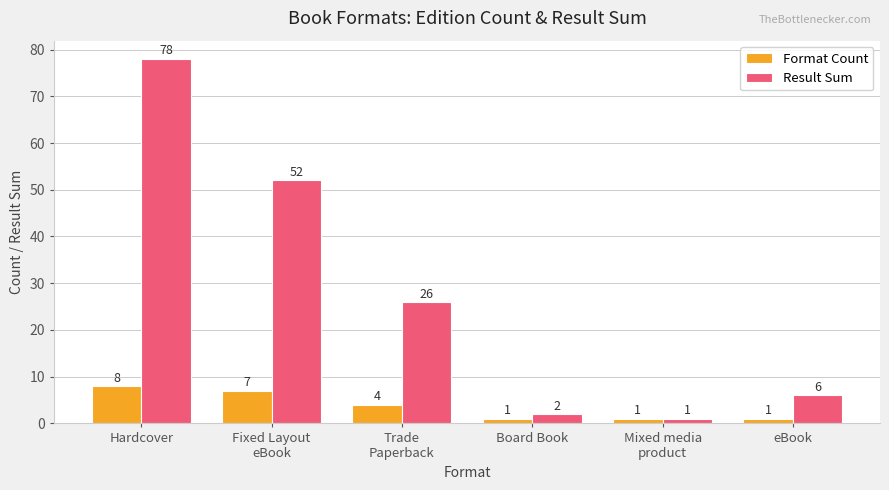

What value does the Format Count series have at eBook?

1